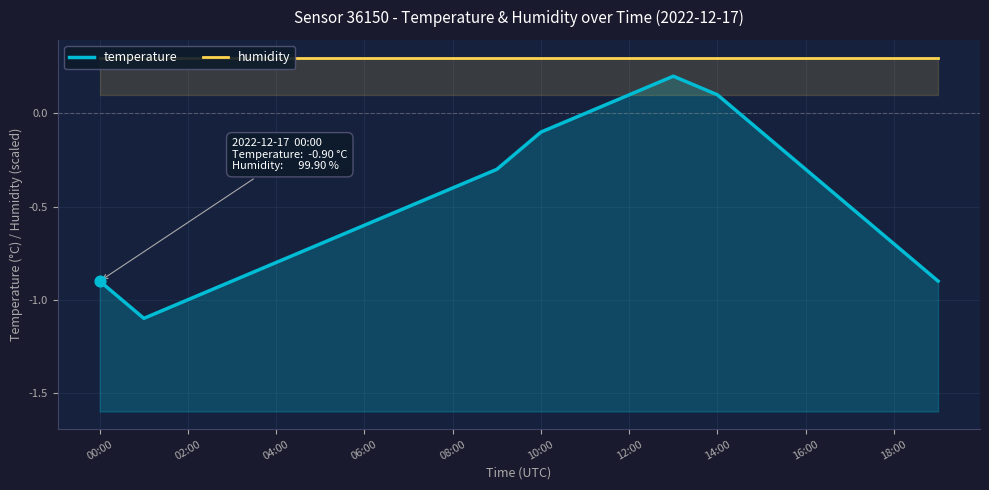

Which series has the widest spread of Y values?

temperature